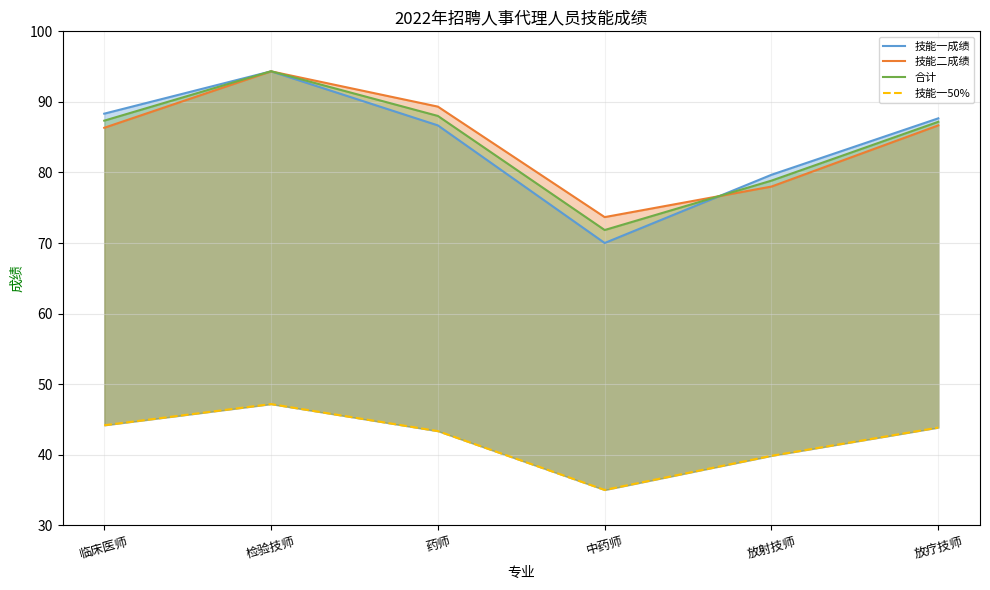

Which series has the largest total across all categories?

技能二成绩_line